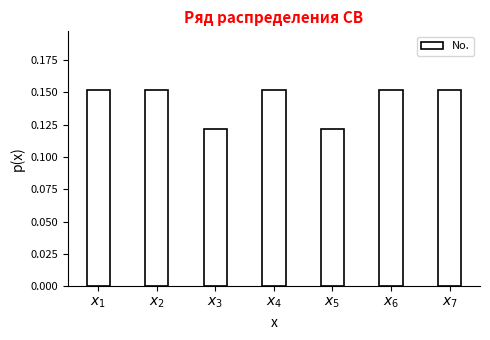

Count the values in the range 0 to 1.

7